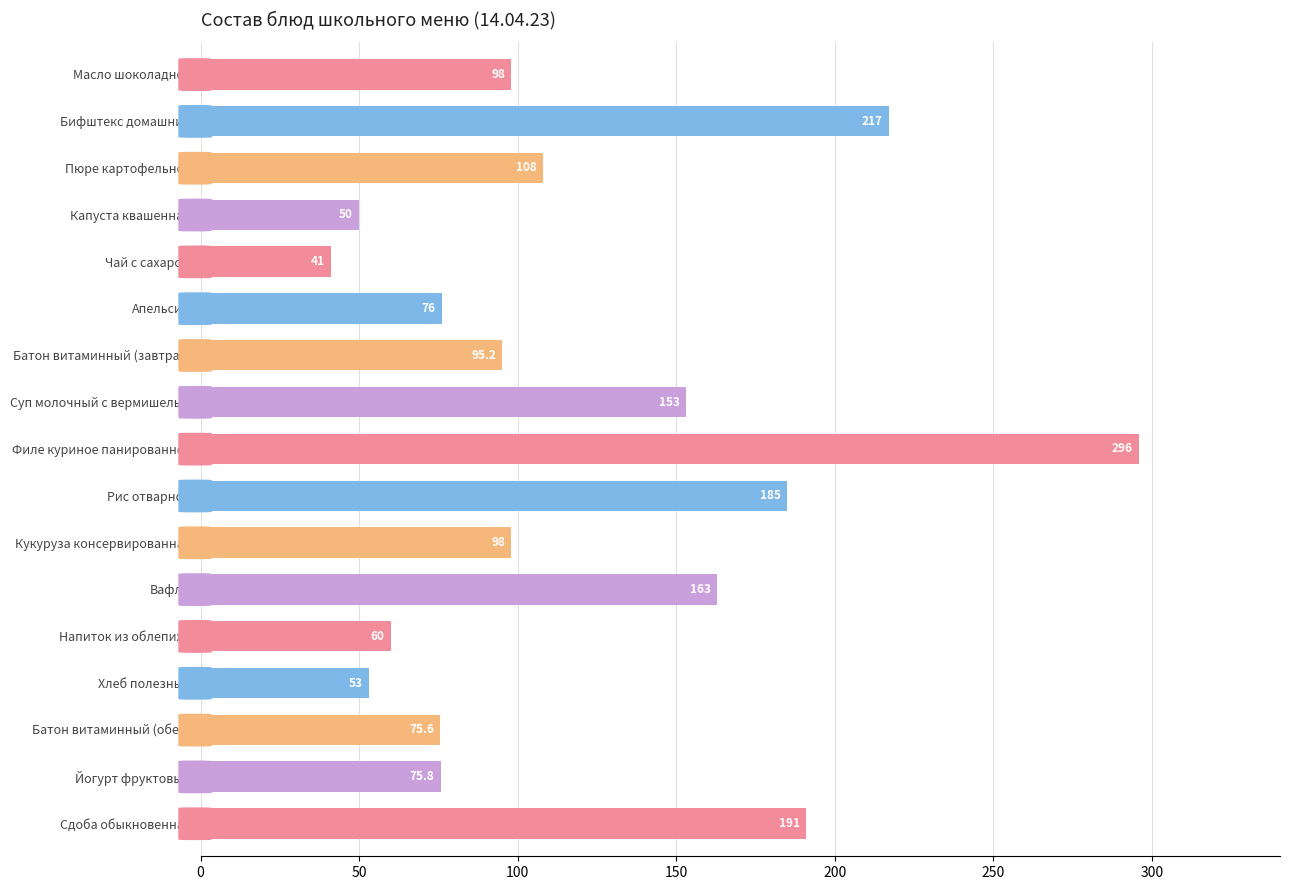

How many bars are there in total?

17